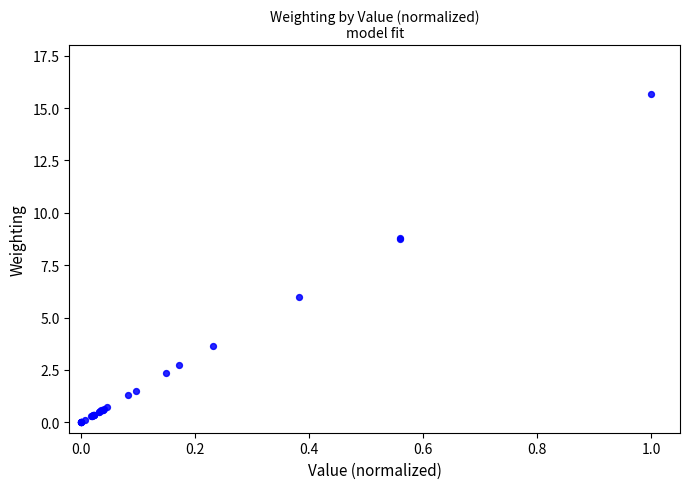

What Y value in the scatter plot is closest to 7?

6.0